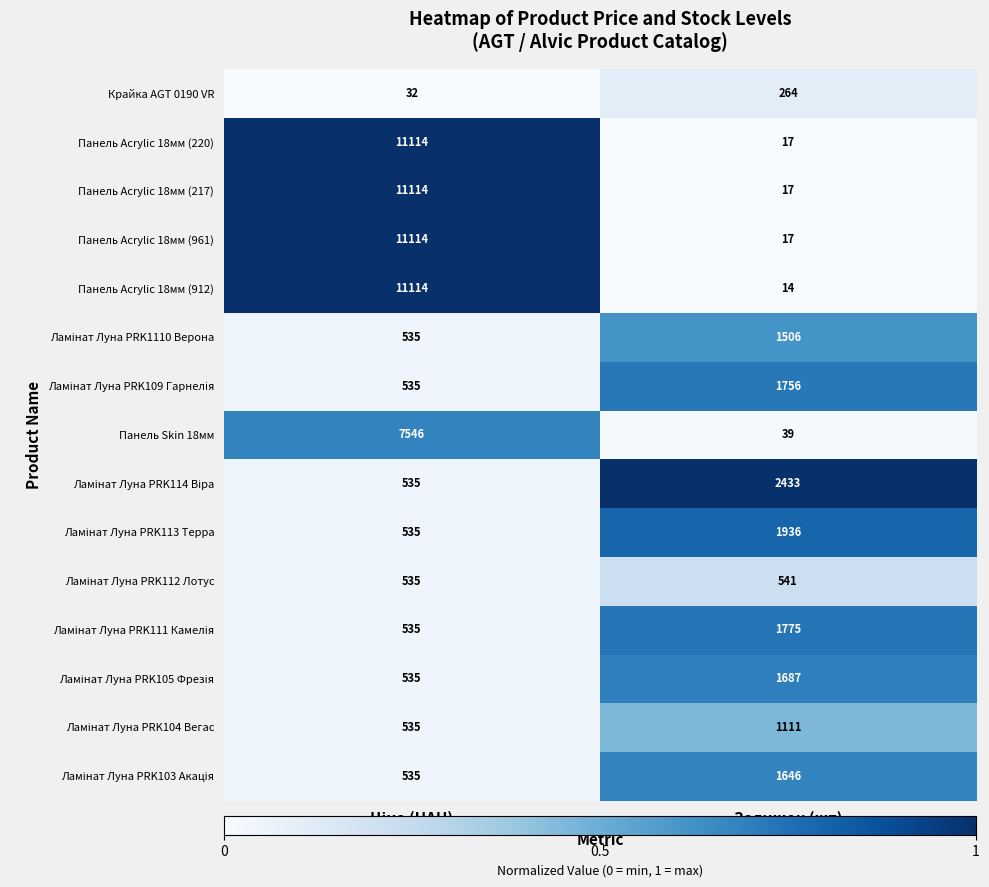

What is the minimum value shown in the chart?

14